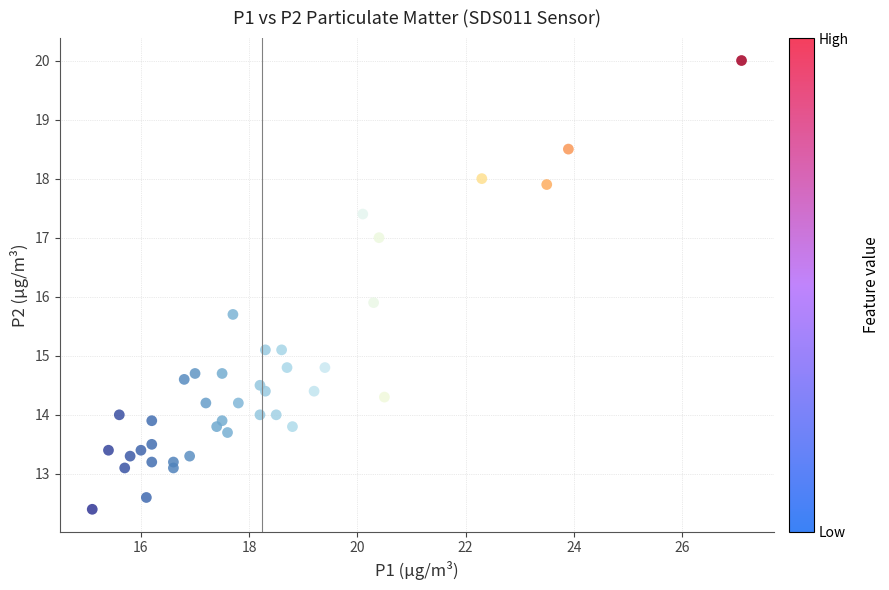

What is the range of Y values (max minus min)?

7.6